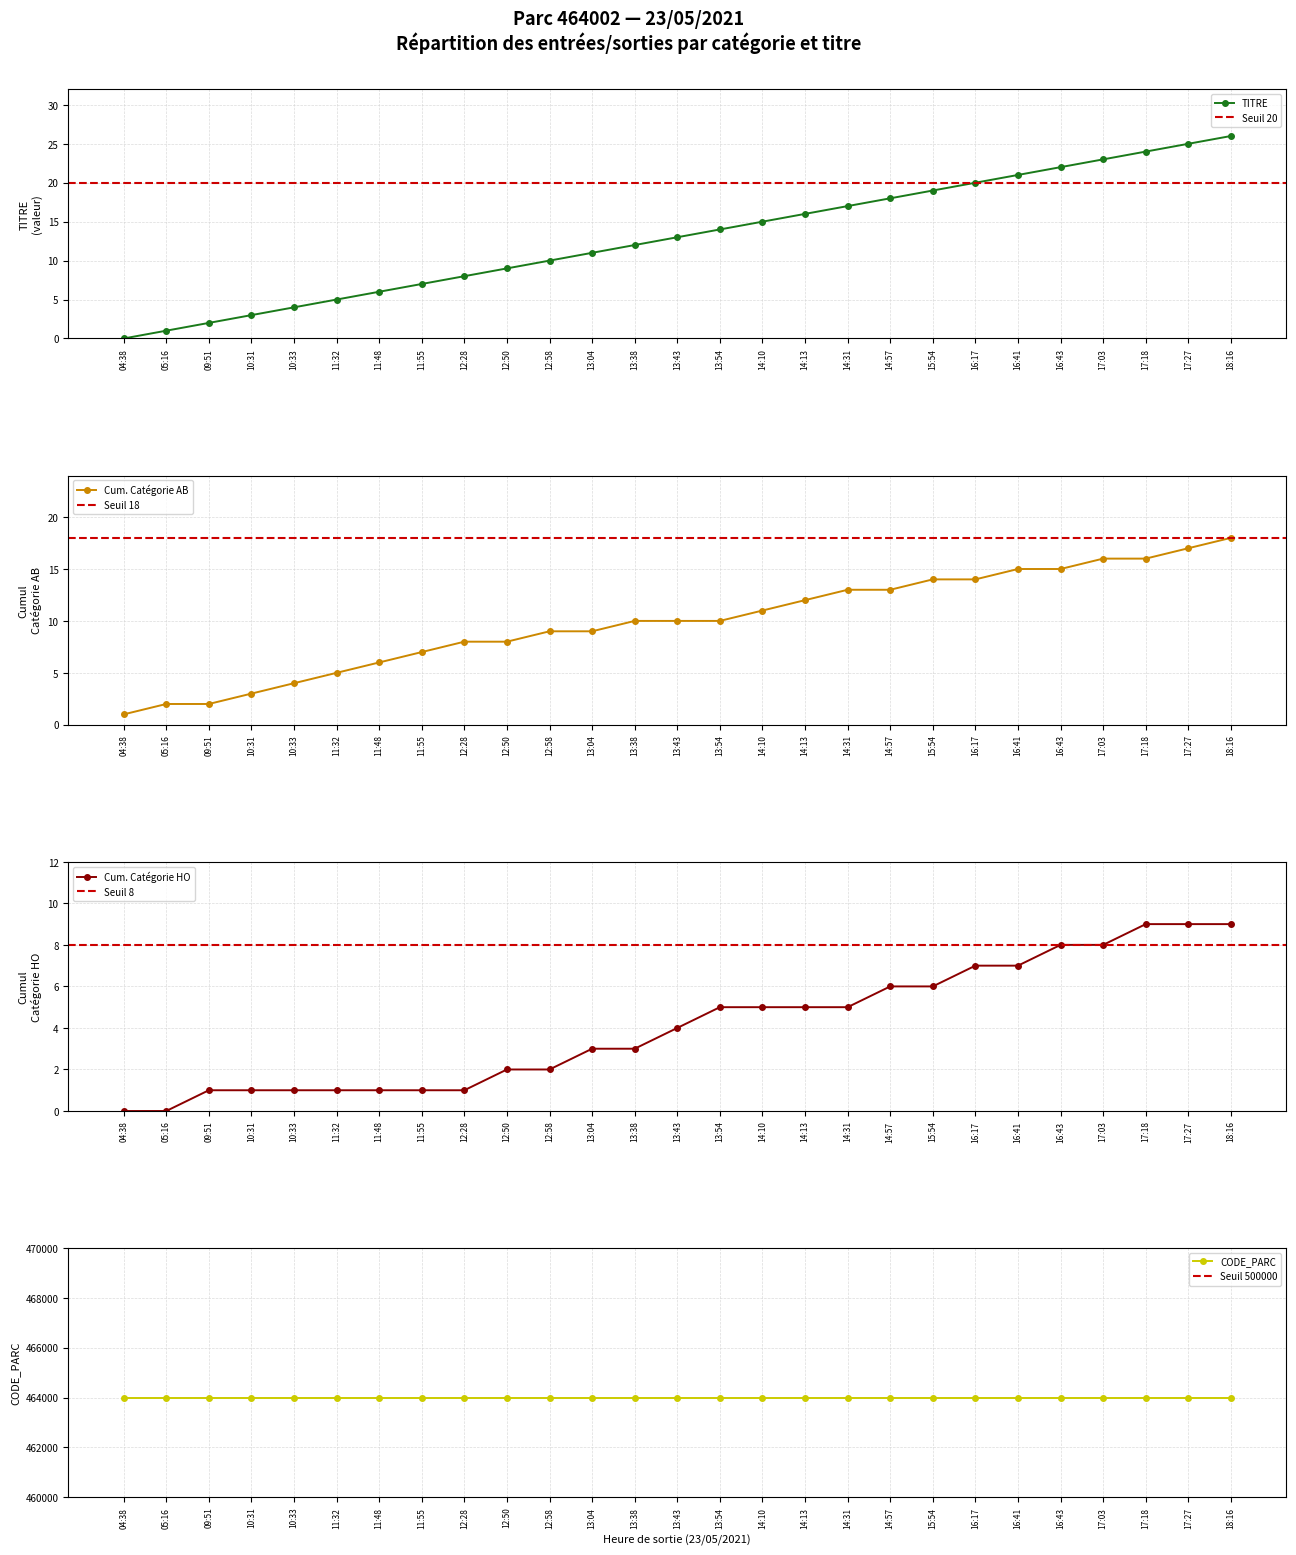

Rank the series by their maximum value, from highest to lowest.

CODE_PARC, TITRE, CATEGORIE_AB, CATEGORIE_HO